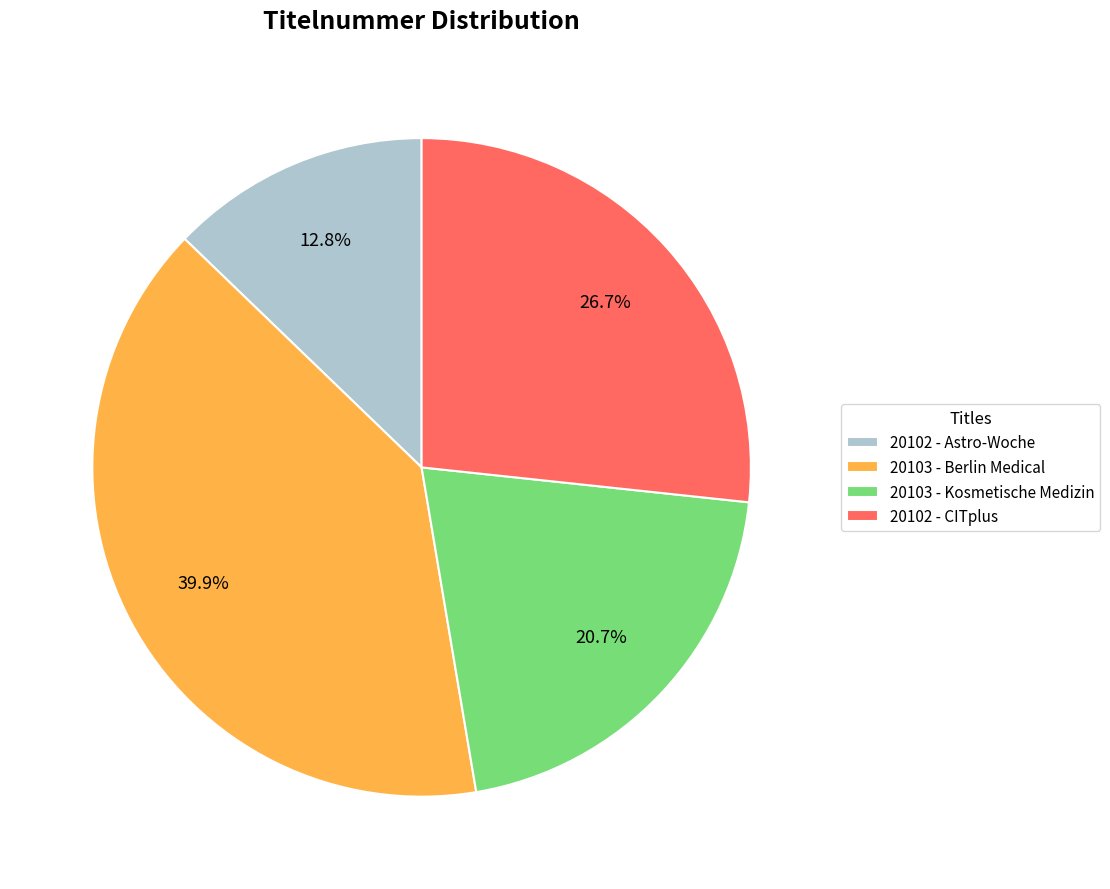

Rank the categories by value from lowest to highest.

20102 - Astro-Woche, 20103 - Kosmetische Medizin, 20102 - CITplus, 20103 - Berlin Medical